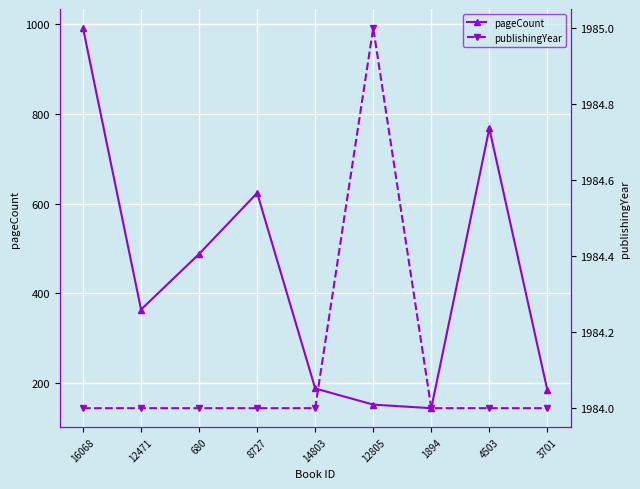

What is the difference between the second highest and second lowest values in the pageCount series?

616